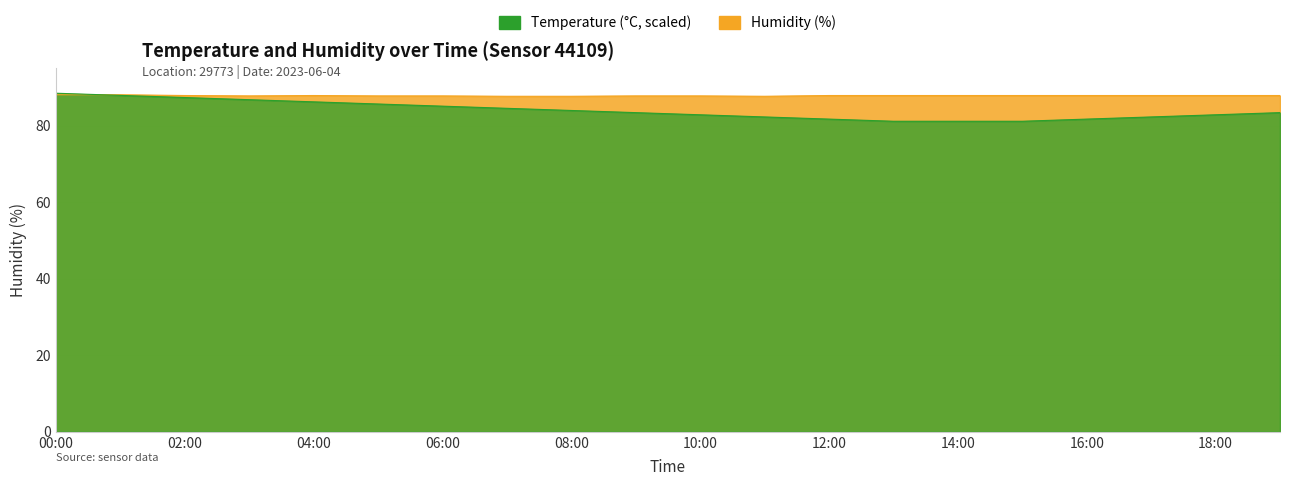

Which series has the largest range (max minus min)?

temperature